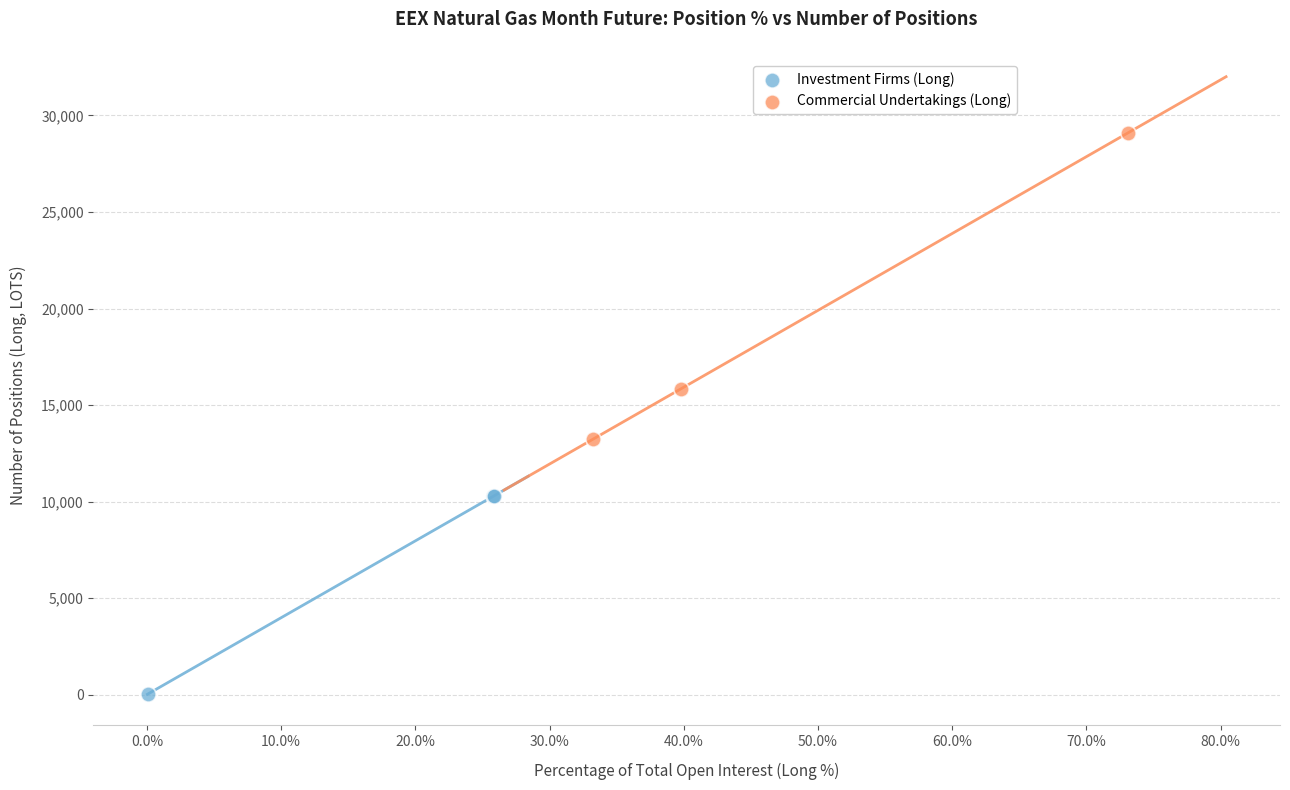

Which series contains the lowest Y value?

Investment Firms (Long)